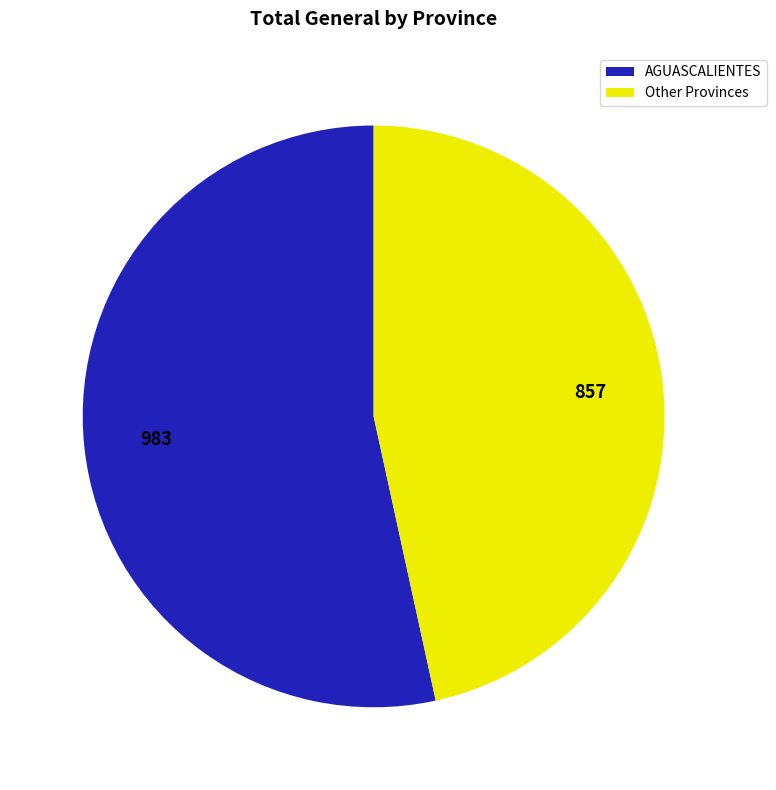

Do AGUASCALIENTES and Other Provinces together represent more than half of the pie?

Yes